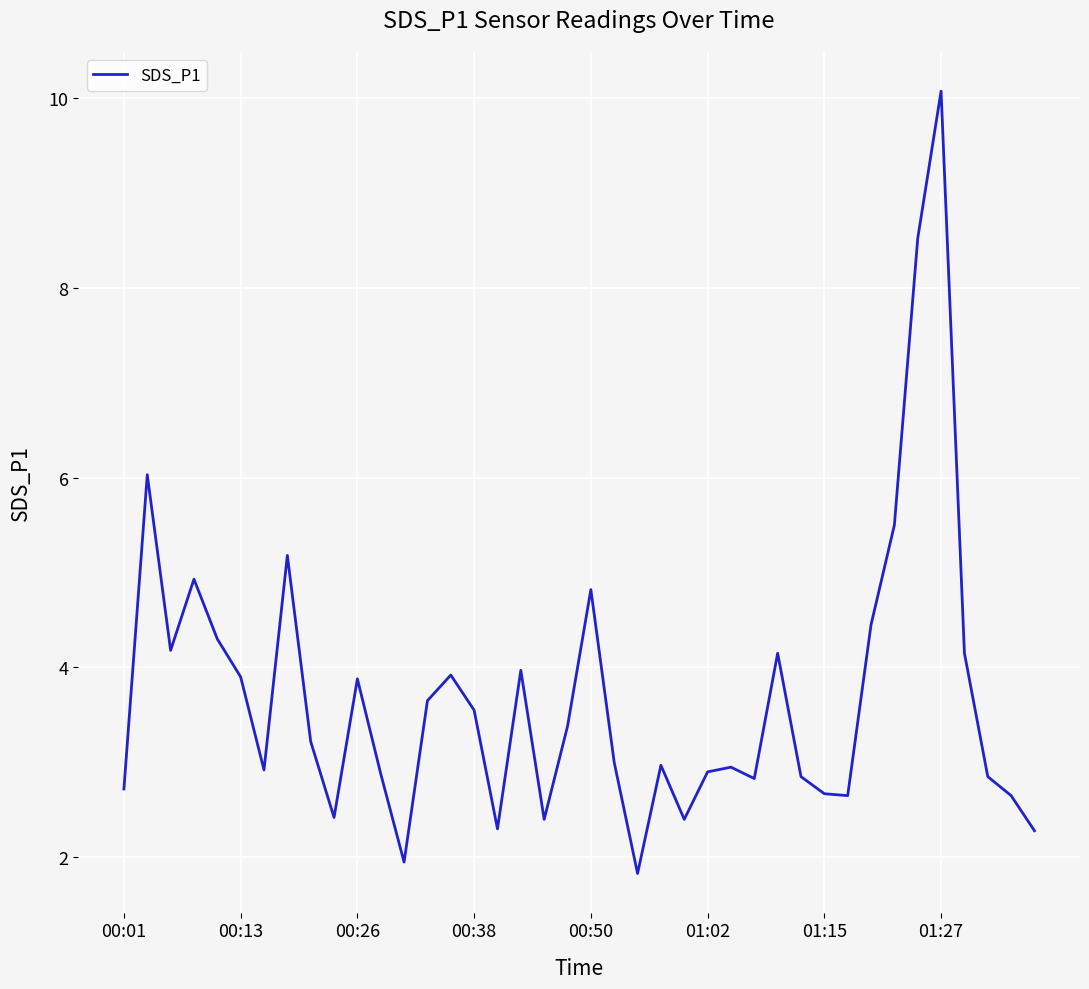

What is the difference between the maximum and minimum values?

8.2